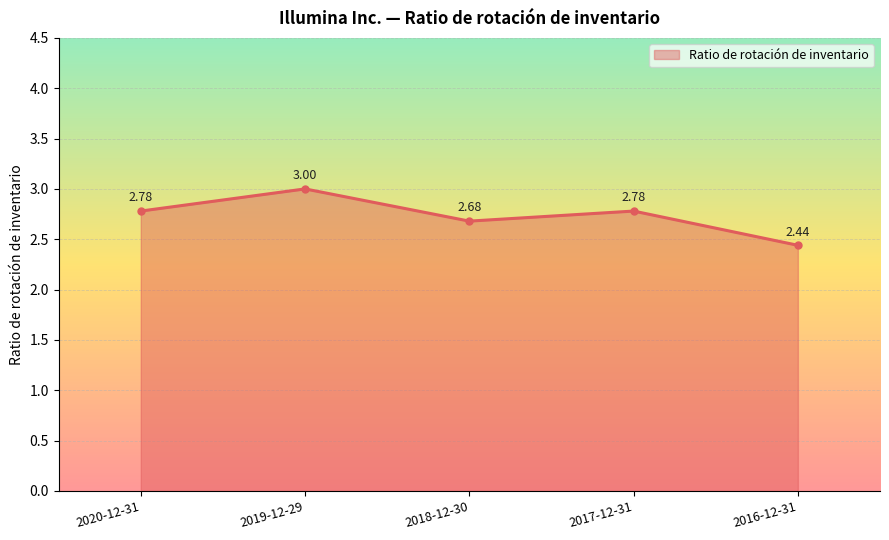

Which category has the highest value across all series?

2019-12-29